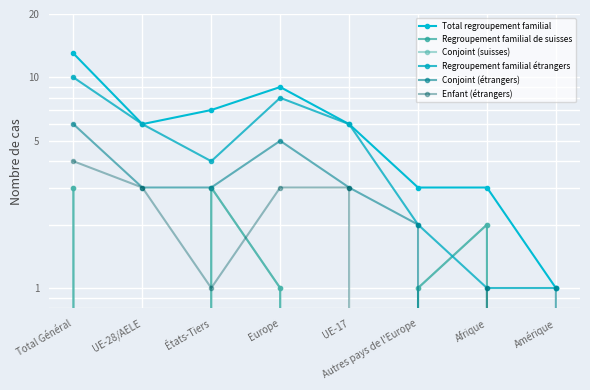

At which category is the sum across all series the highest?

Total Général